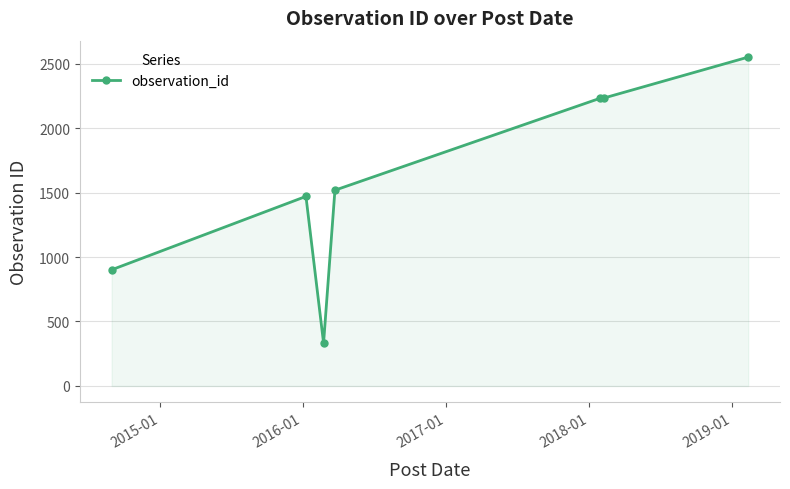

What is the difference between the maximum and second lowest values?

1649